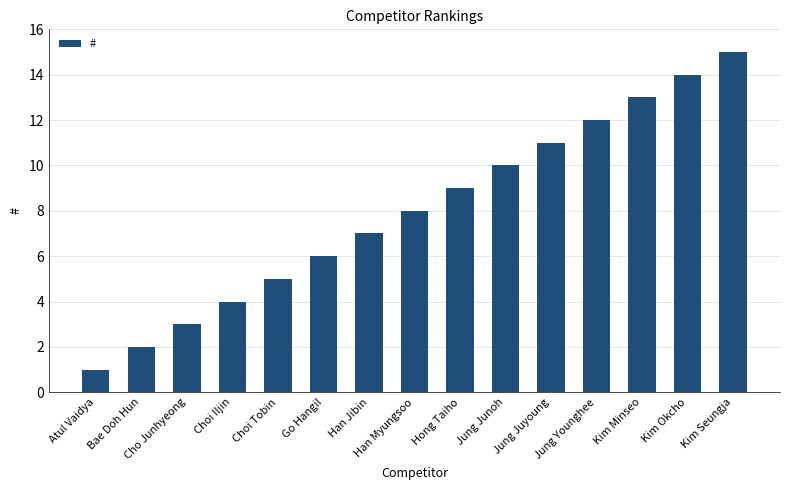

Reading right to left, transcribe all the data shown in this chart.

Kim Seungja=15	Kim Okcho=14	Kim Minseo=13	Jung Younghee=12	Jung Juyoung=11	Jung Junoh=10	Hong Taiho=9	Han Myungsoo=8	Han Jibin=7	Go Hangil=6	Choi Tobin=5	Choi Iljin=4	Cho Junhyeong=3	Bae Doh Hun=2	Atul Vaidya=1